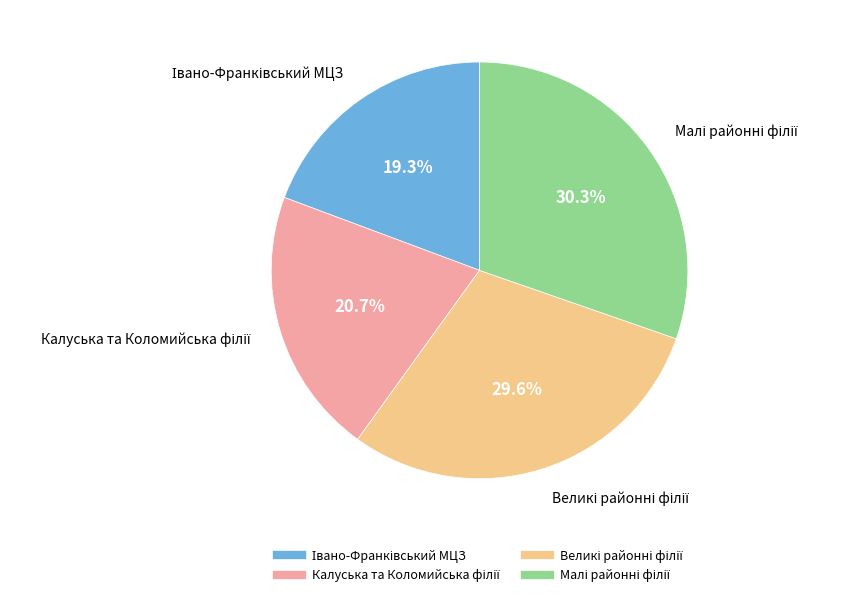

How many segments does this pie chart have?

4